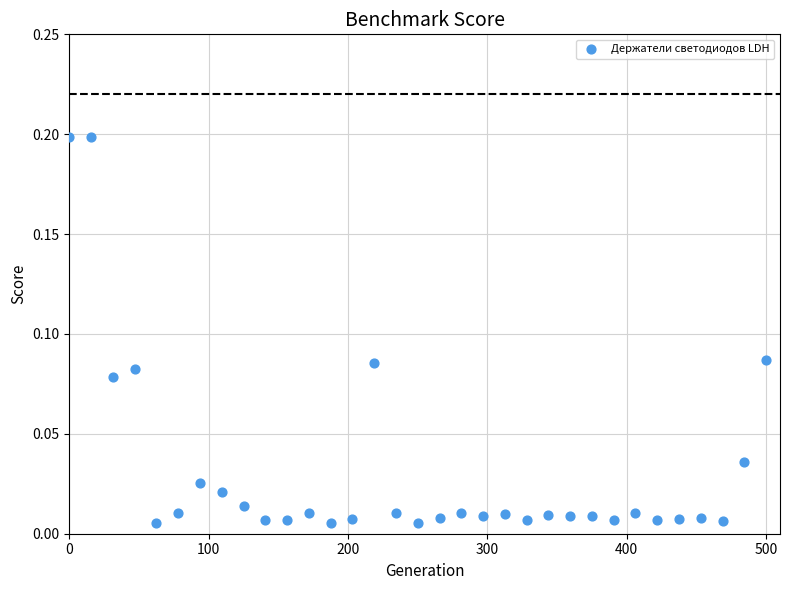

What is the range of X values (max minus min)?

500.0